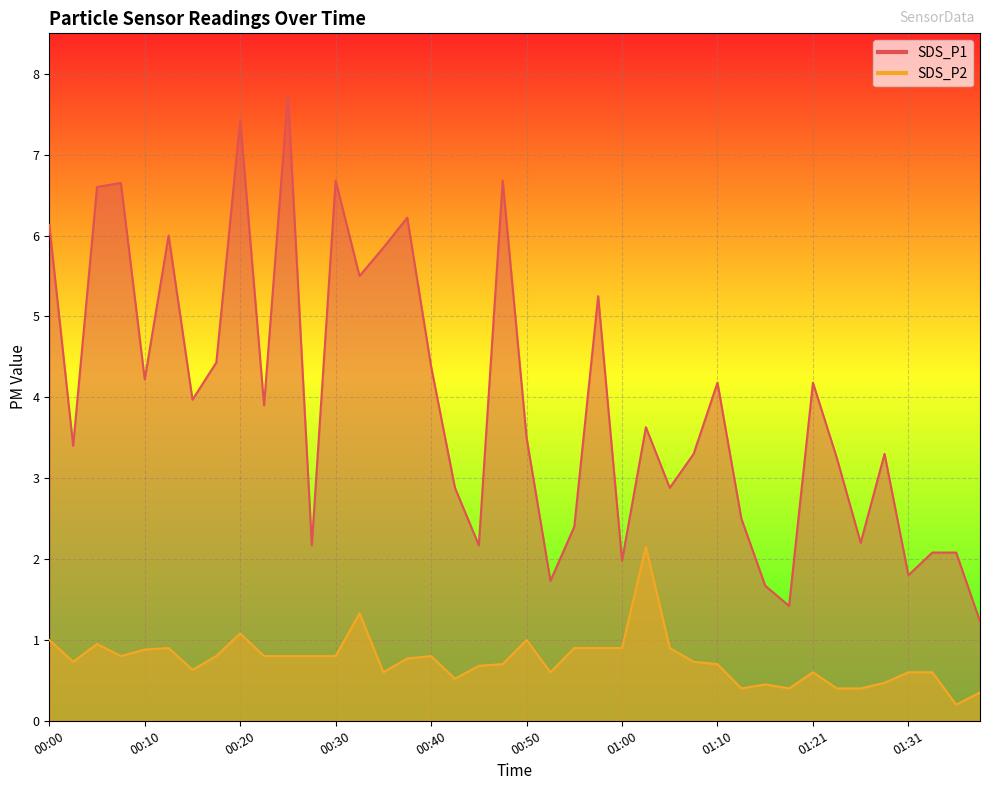

What is the spread (max minus min) of values at 01:36?

1.9